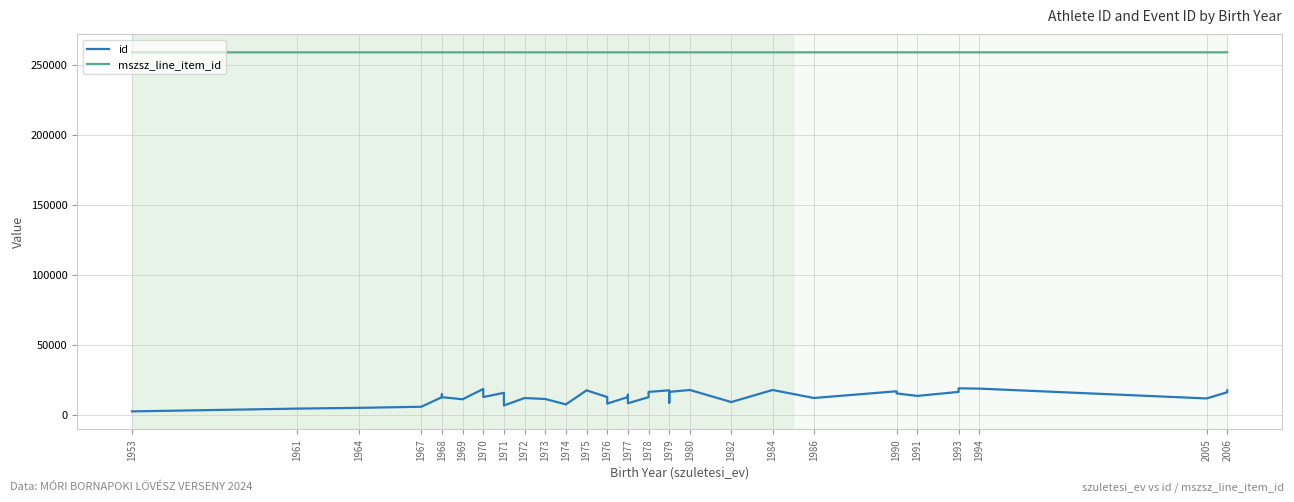

Count the number of categories in the chart.

40